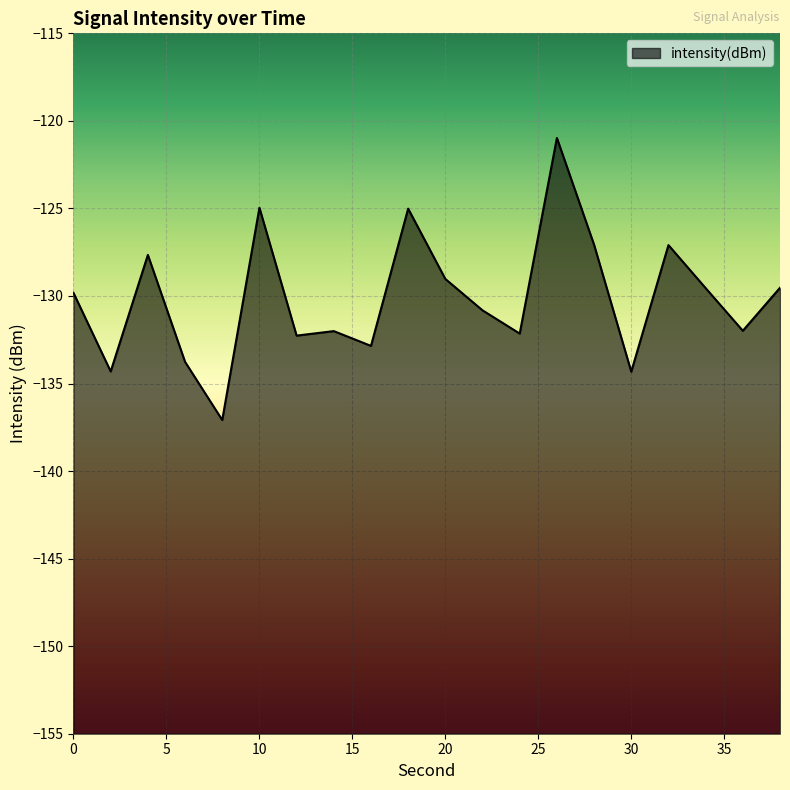

Is it true that the value at 14 is -81.6?

False